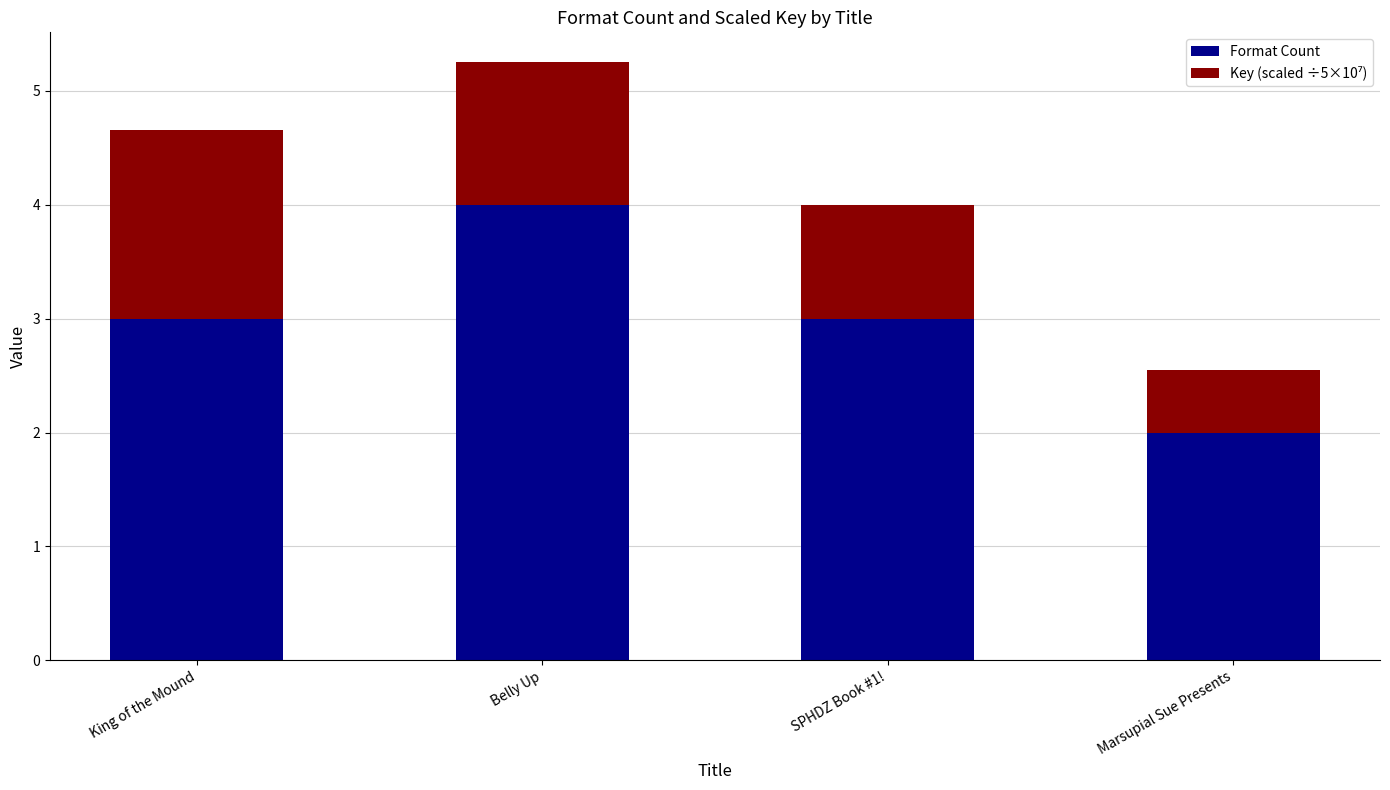

What is the minimum value for Format Count?

2.0